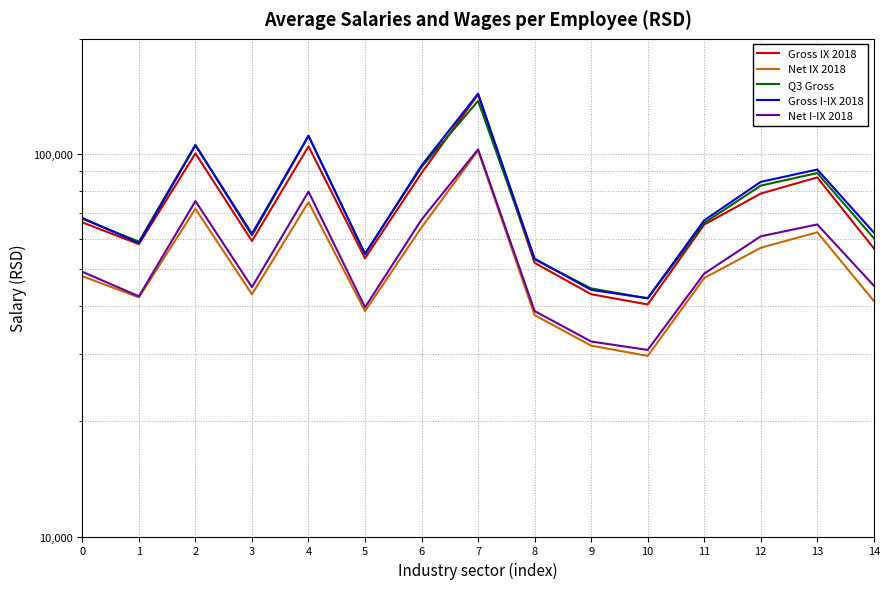

True or false: Q3 Gross has a value of 27911 at 11.

False